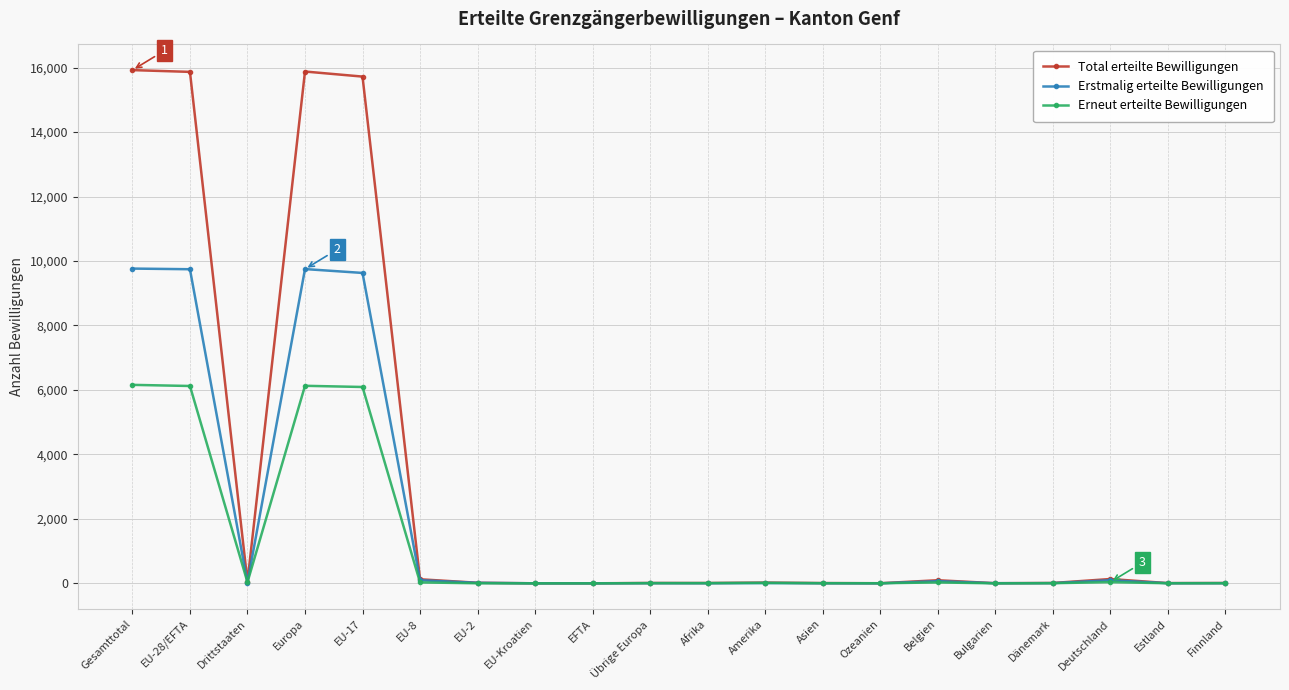

Where does the Erneut erteilte Bewilligungen series first go above 7?

Gesamttotal